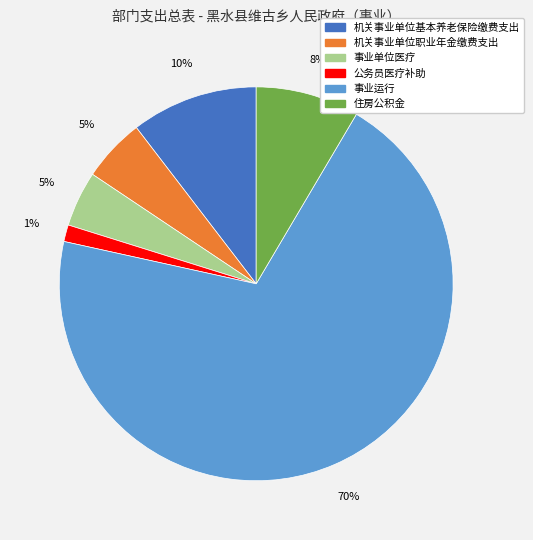

Between 住房公积金 and 机关事业单位职业年金缴费支出, which is larger?

住房公积金